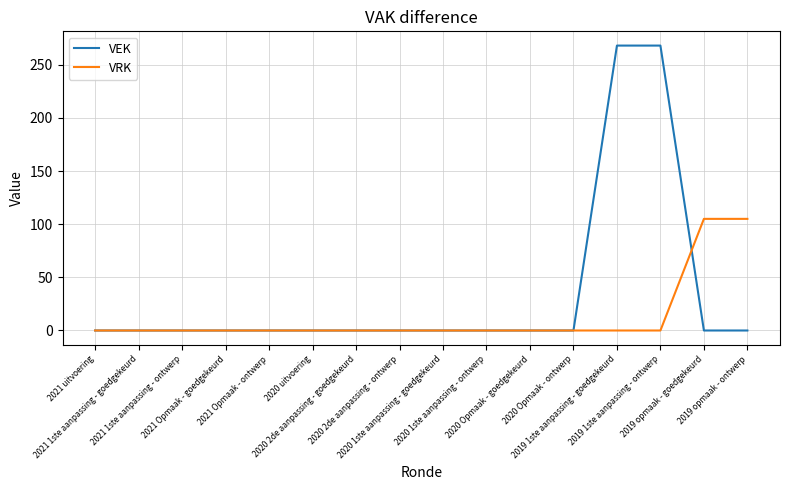

Which series has the largest total across all categories?

VEK